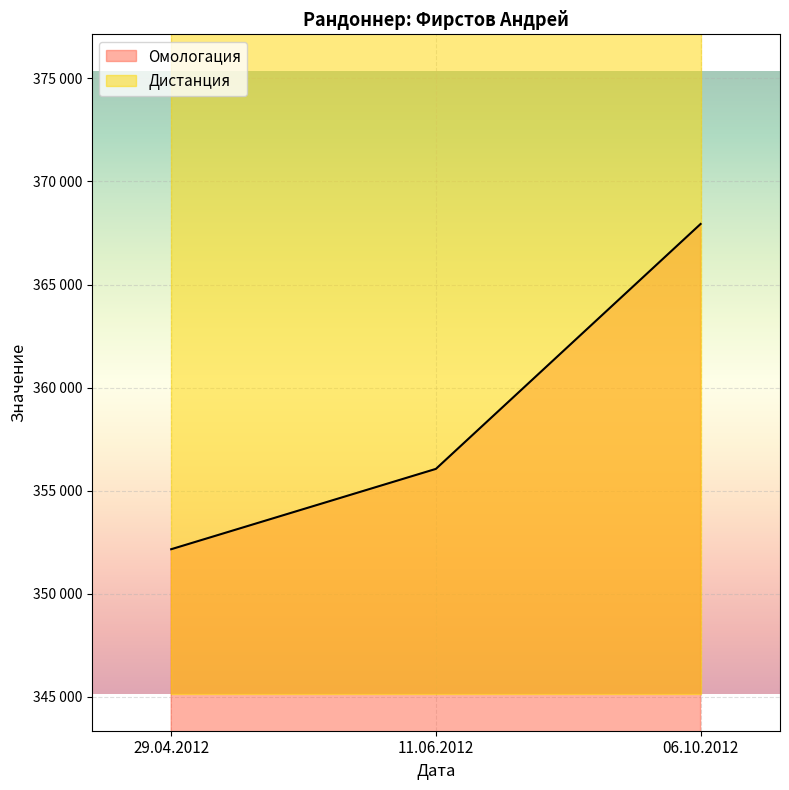

Where is the data nearest to the value 360048?

11.06.2012